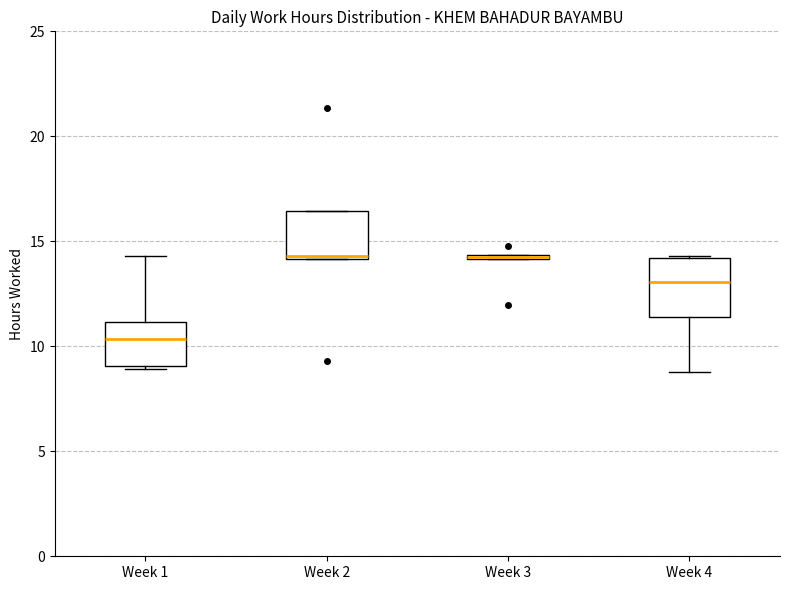

Where is the lower edge of the box for Week 4 on the y-axis? The values are not printed on the chart, so give them approximately, as read against the axis.

11.5